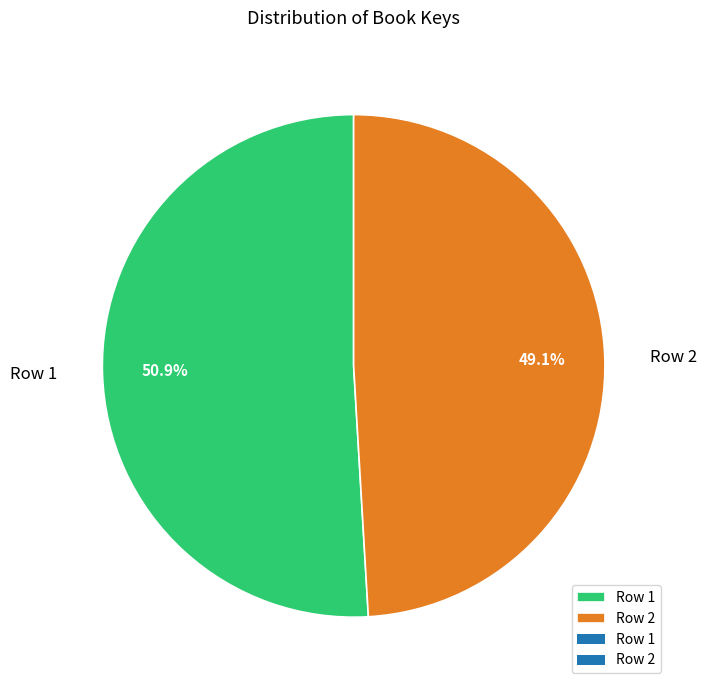

Is Row 2 the majority of the pie?

No